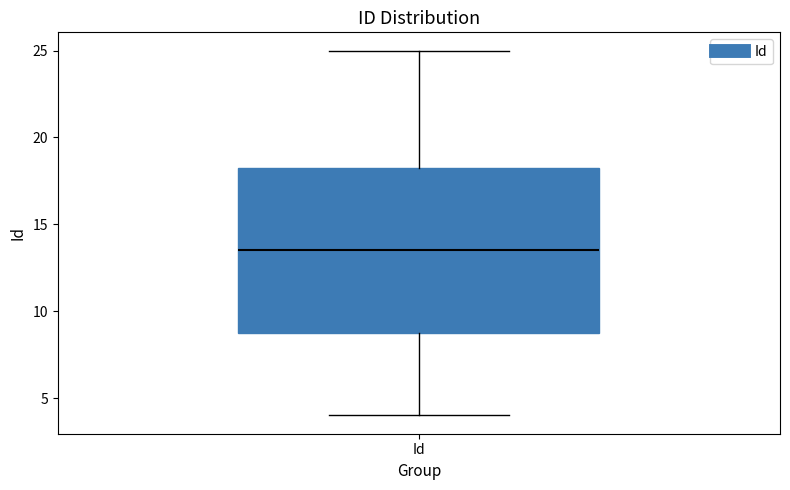

Transcribe this box plot: give where the median line is, the range the box spans, and where the two whiskers end, as read against the y-axis. The values are not printed on the chart, so give them approximately, as read against the axis.

median 13.5, box 9.0 to 18.5, whiskers 4.0 to 25.0